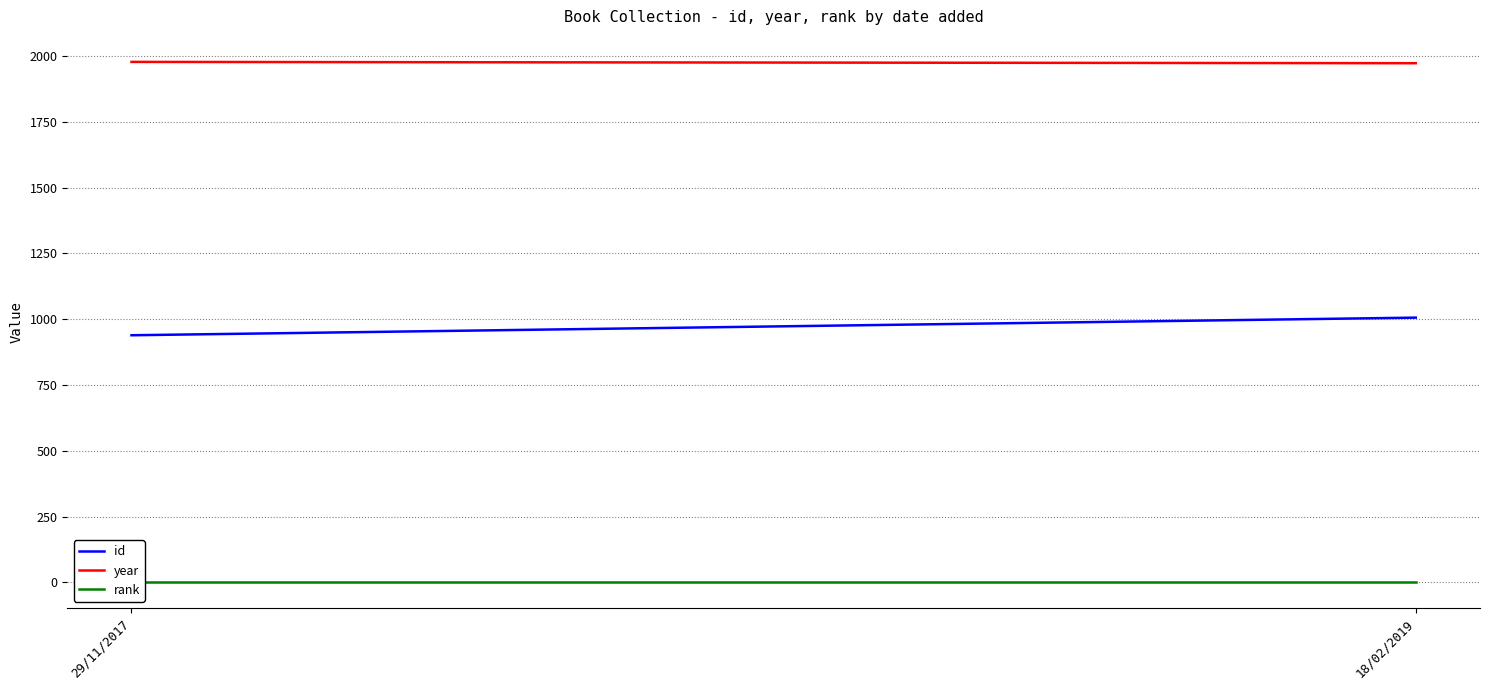

What is the lowest value of the id series?

939